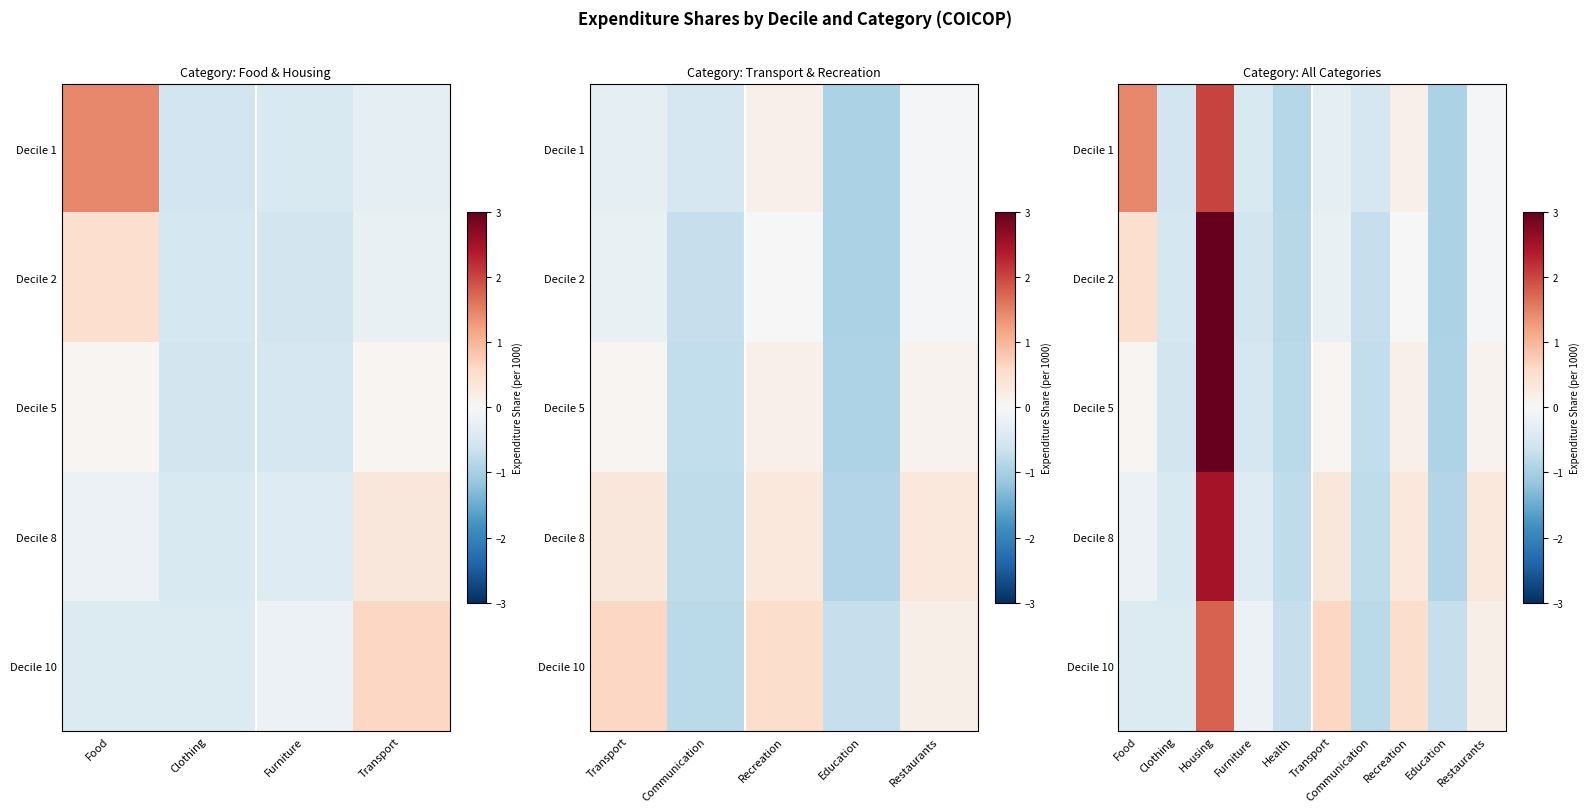

What is the total value across all series at Transport?

0.5